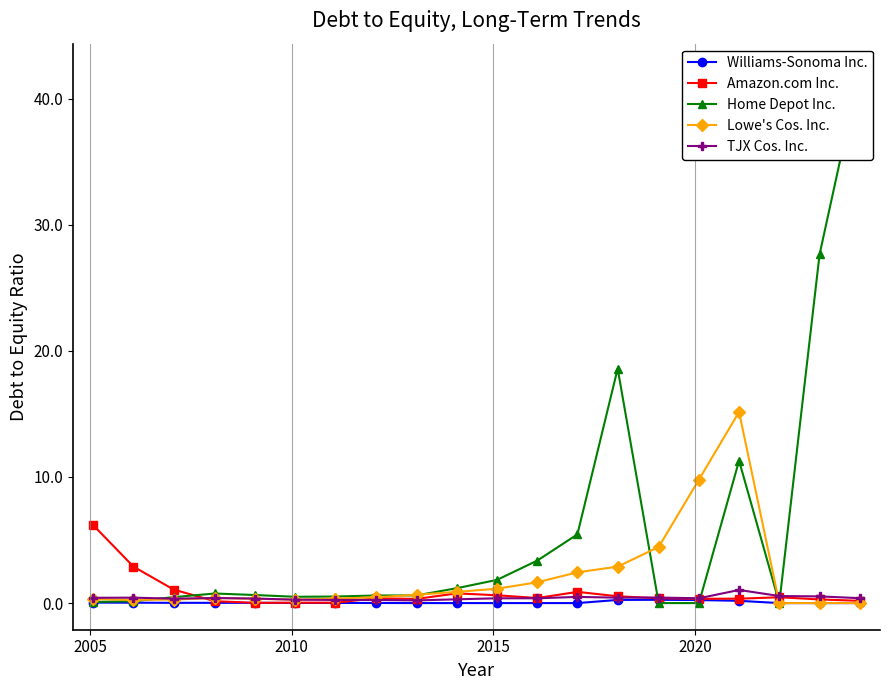

Which series has the largest total across all categories?

Home Depot Inc.